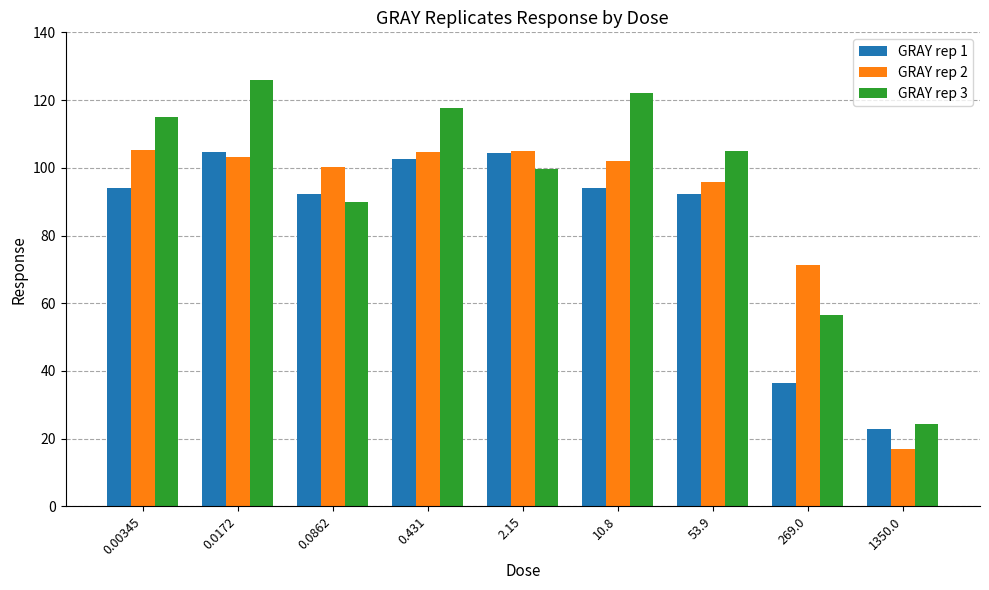

How many data points in GRAY rep 2 are less than 101?

4